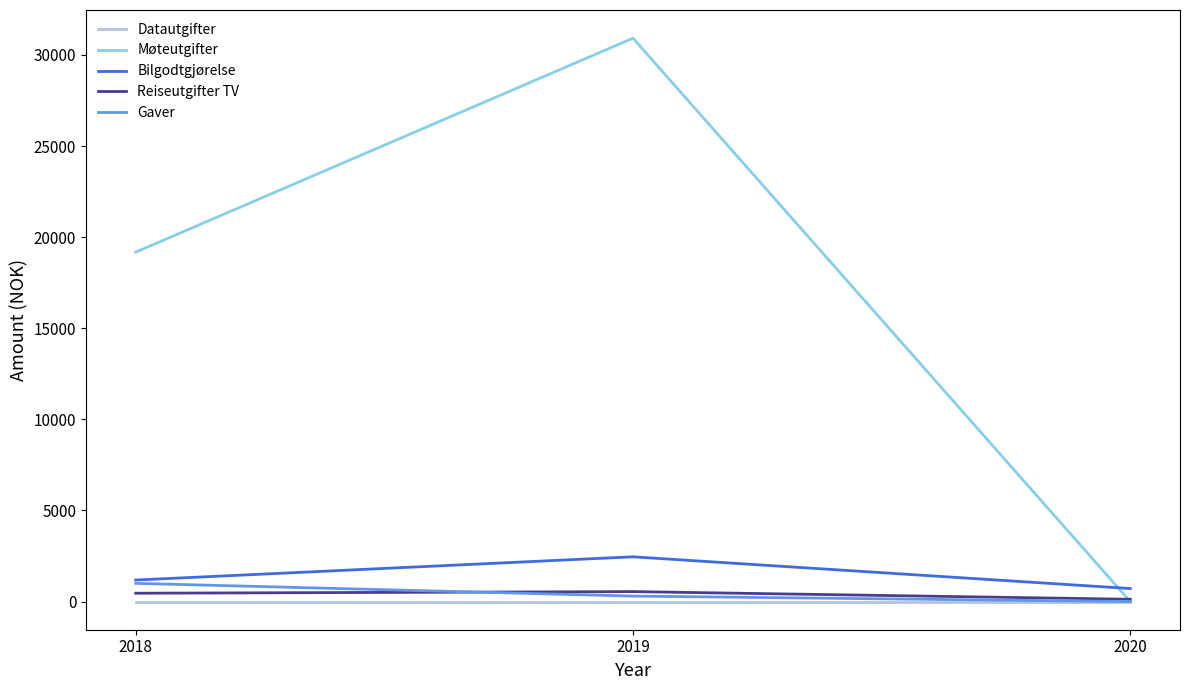

What is the spread (max minus min) of values at 2020?

714.0